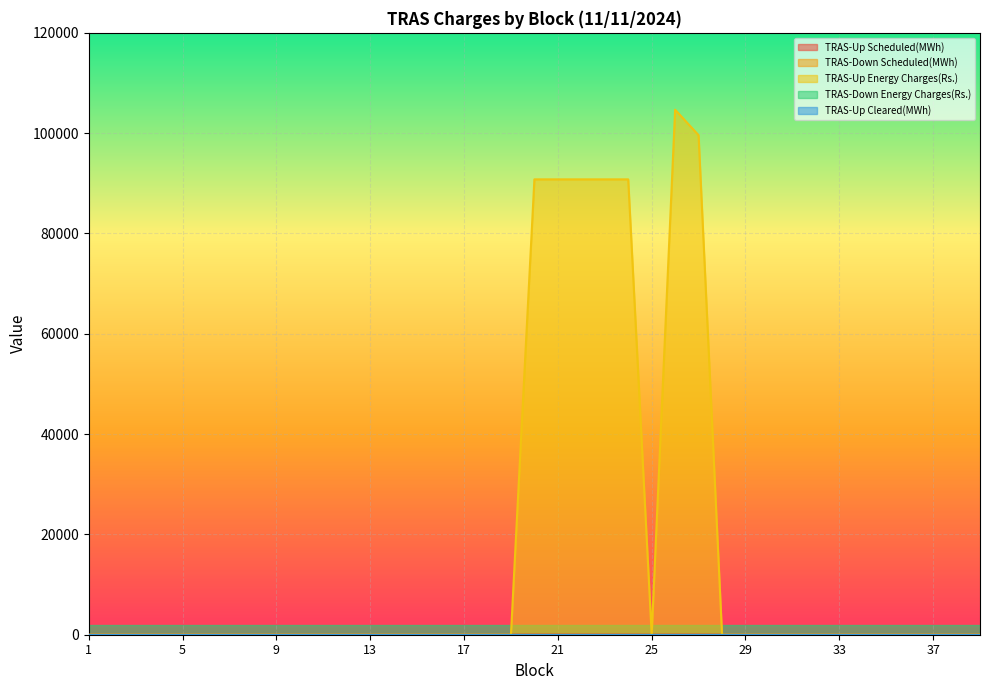

Rank the series by their maximum value, from lowest to highest.

TRAS-Down Scheduled(MWh), TRAS-Down Energy Charges(Rs.), TRAS-Up Cleared(MWh), TRAS-Up Scheduled(MWh), TRAS-Up Energy Charges(Rs.)